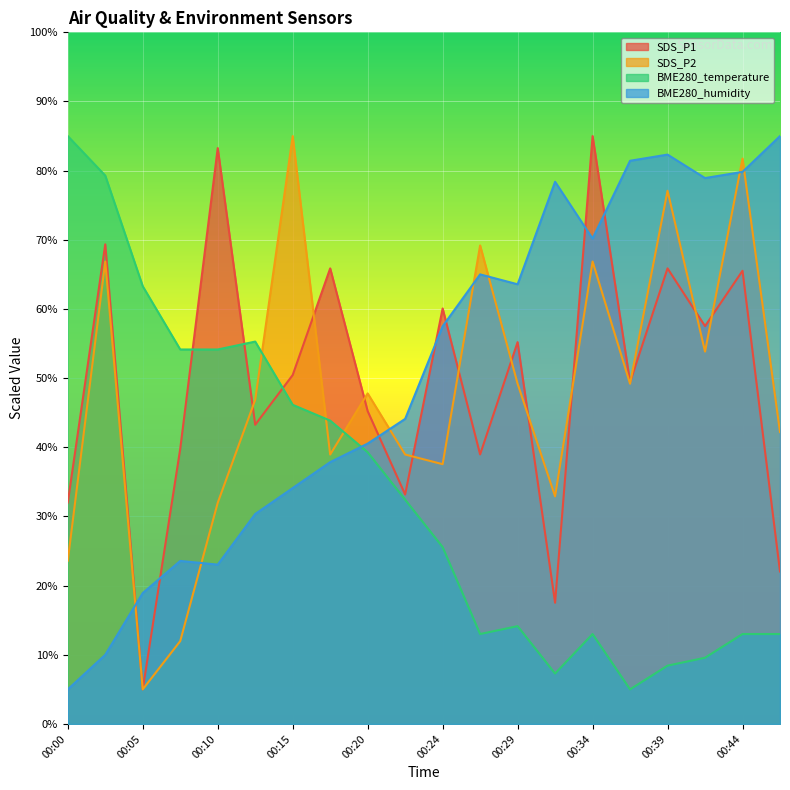

What value does the BME280_temperature series have at 00:22?

32.4